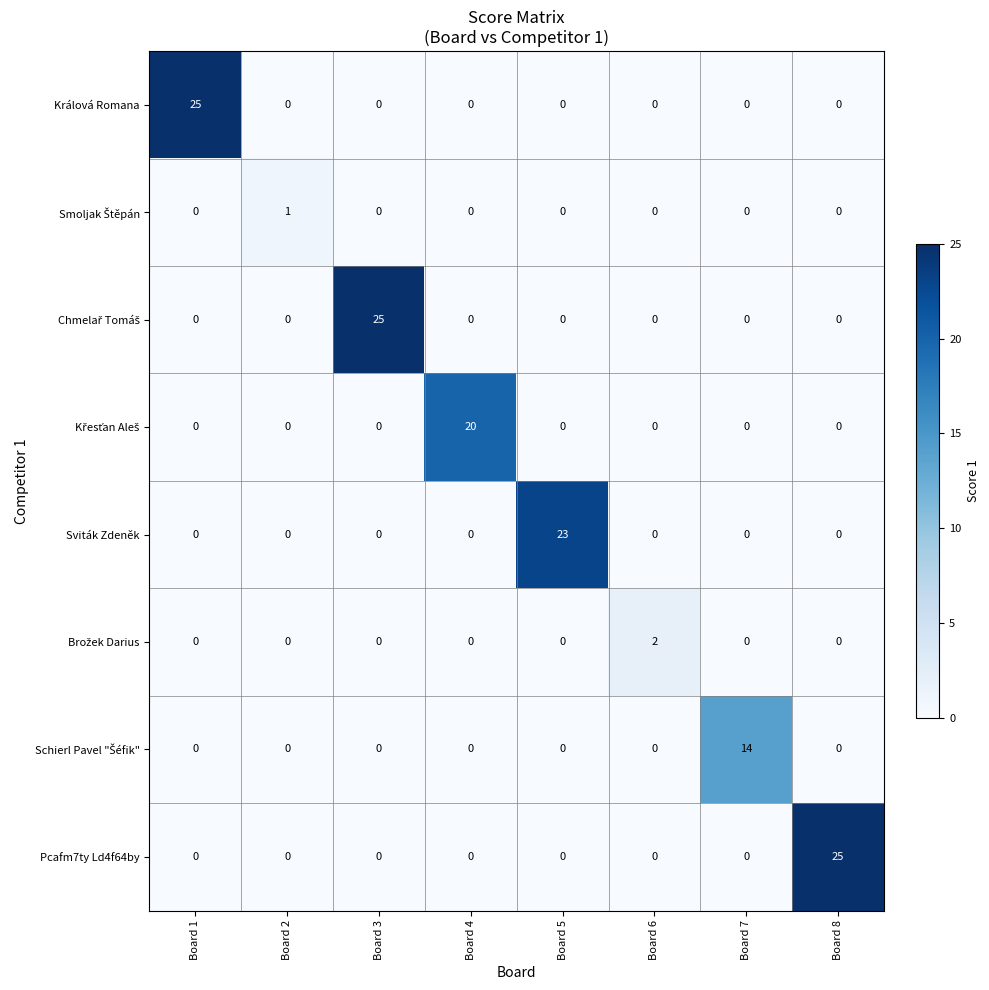

What is the difference between the maximum and minimum values in the Pcafm7ty Ld4f64by series?

25